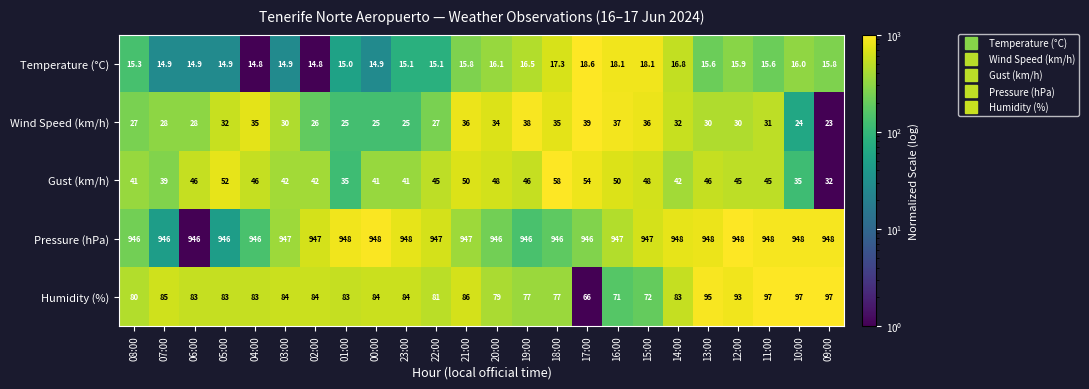

What is the minimum value shown in the chart?

14.8